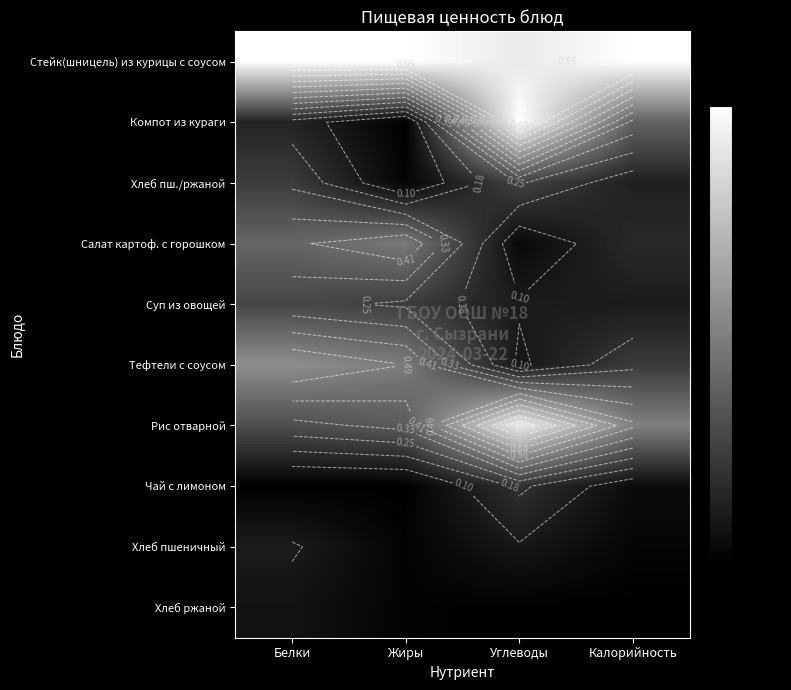

What is the spread (max minus min) of values at Белки?

1.0